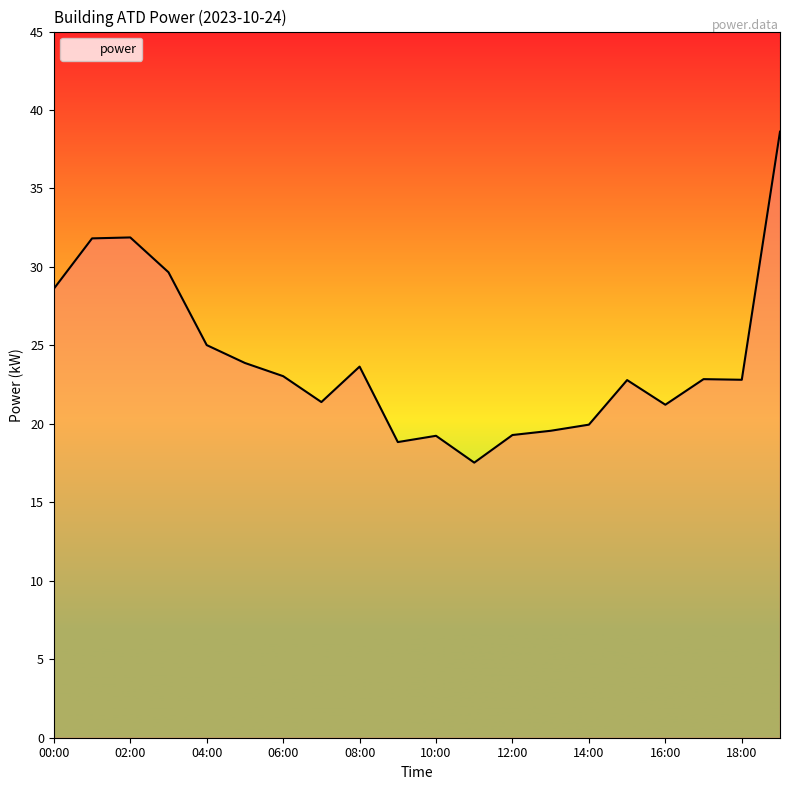

True or false: there are more than 0 points higher than both neighbors.

True